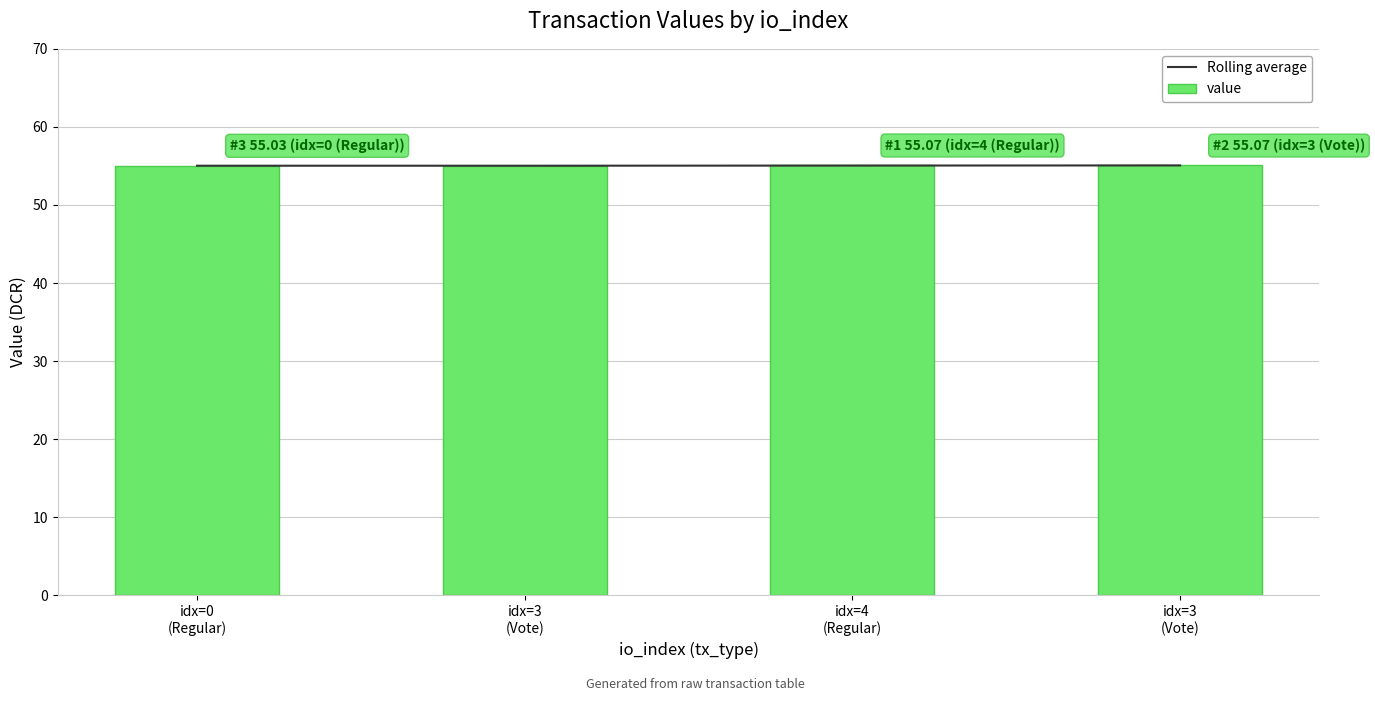

Reading left to right, extract all data points from this chart.

Rolling average: idx=0
(Regular)=55.0	idx=3
(Vote)=55.0	idx=4
(Regular)=55.0	idx=3
(Vote)=55.1
value: idx=0
(Regular)=55.0	idx=3
(Vote)=55.0	idx=4
(Regular)=55.1	idx=3
(Vote)=55.1